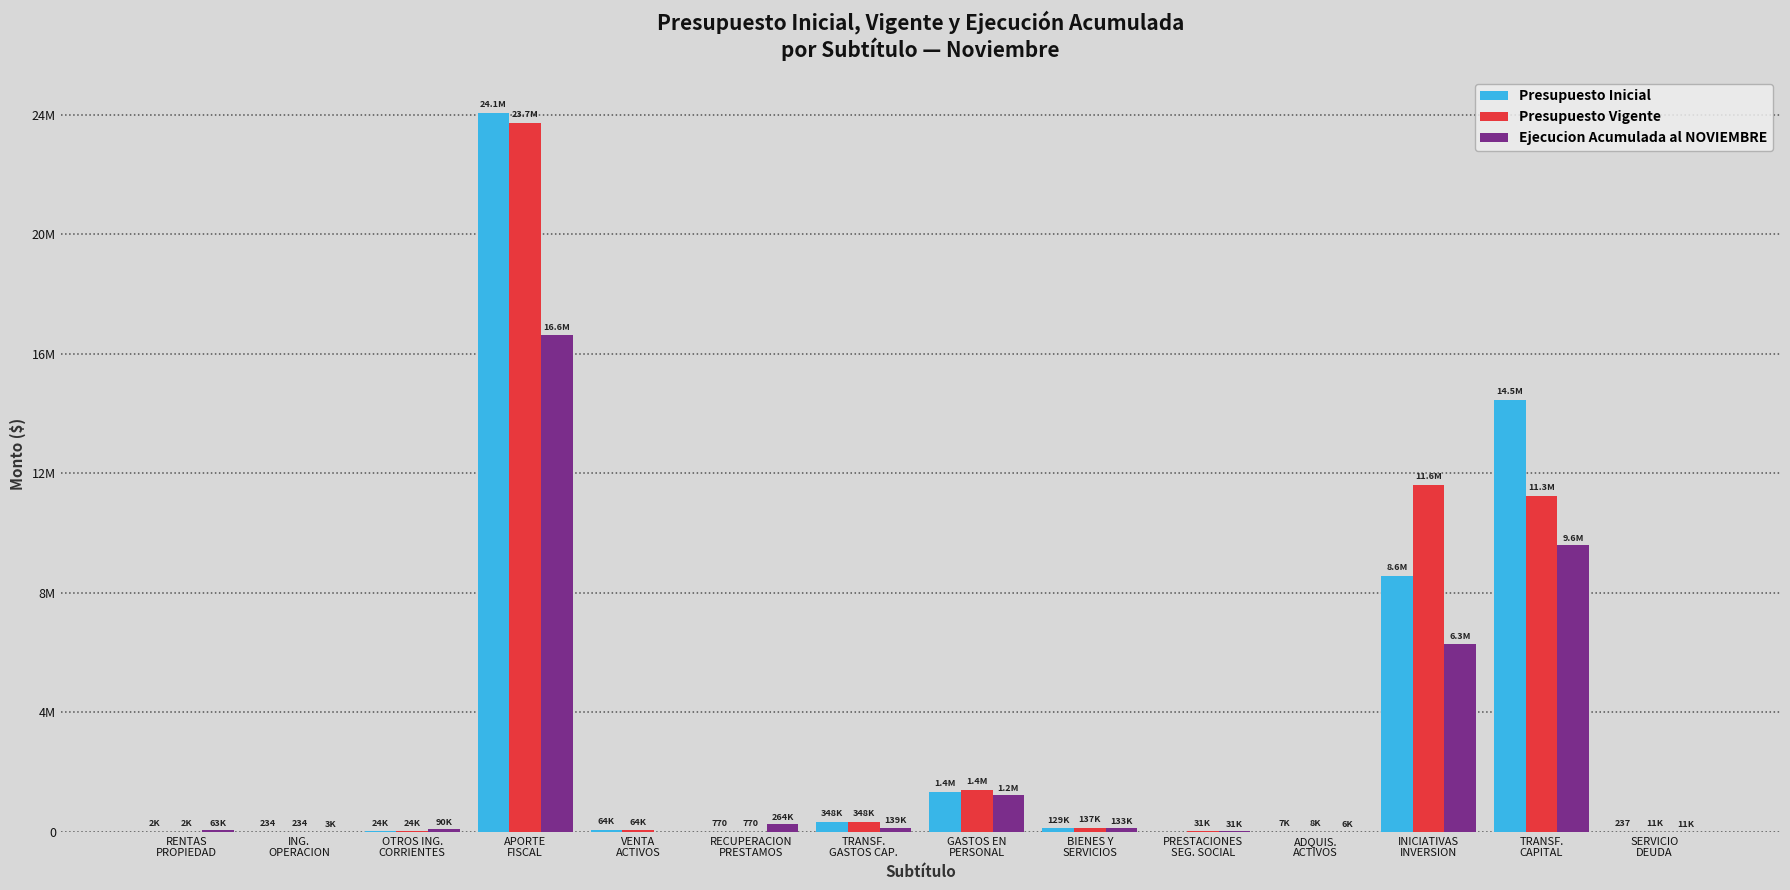

What is the value of the Presupuesto Inicial bar at the 6th from the left?

770